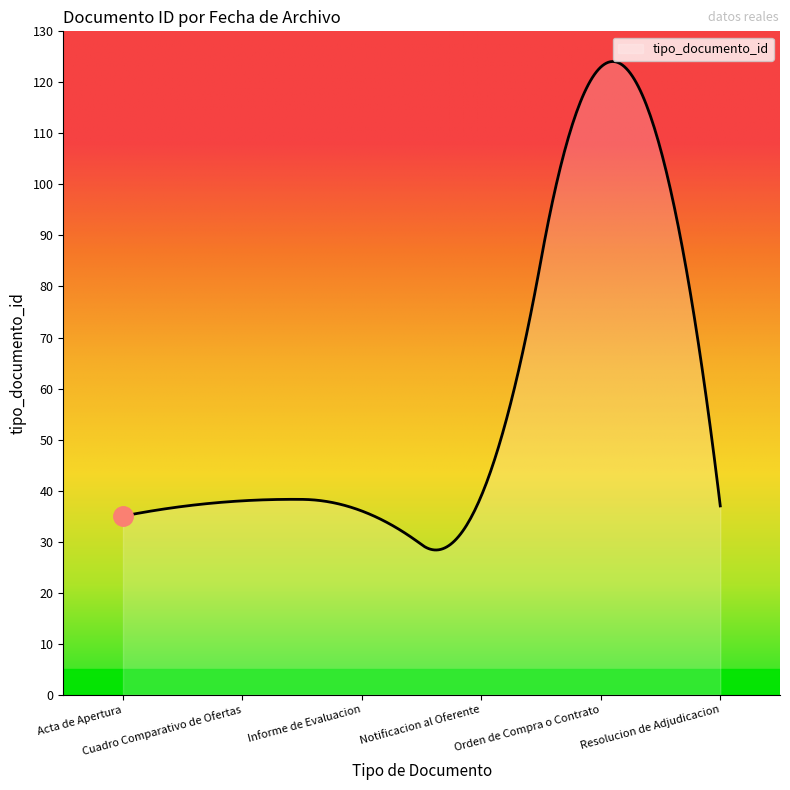

What is the minimum value shown in the chart?

28.4